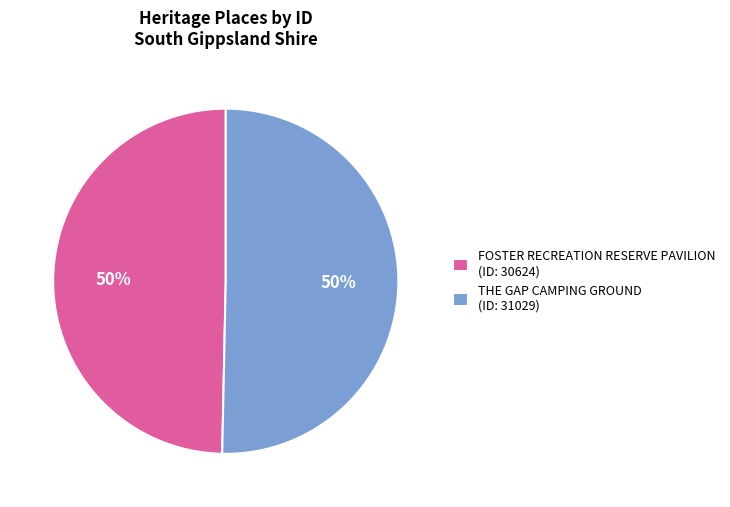

What is the ratio of the value at FOSTER RECREATION RESERVE PAVILION (ID: 30624) to the value at THE GAP CAMPING GROUND (ID: 31029)?

1.0